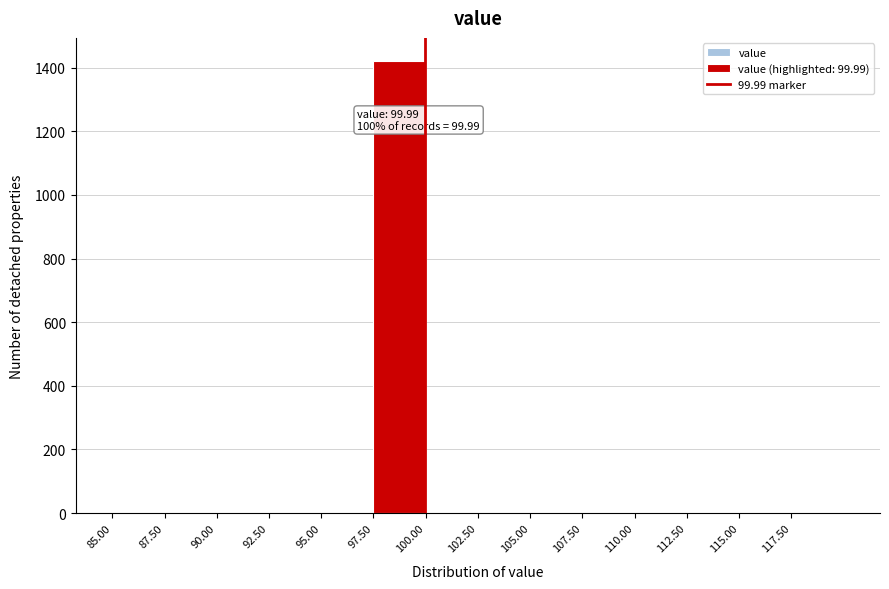

Which range on the x-axis has the tallest bar?

97.5 to 100.0